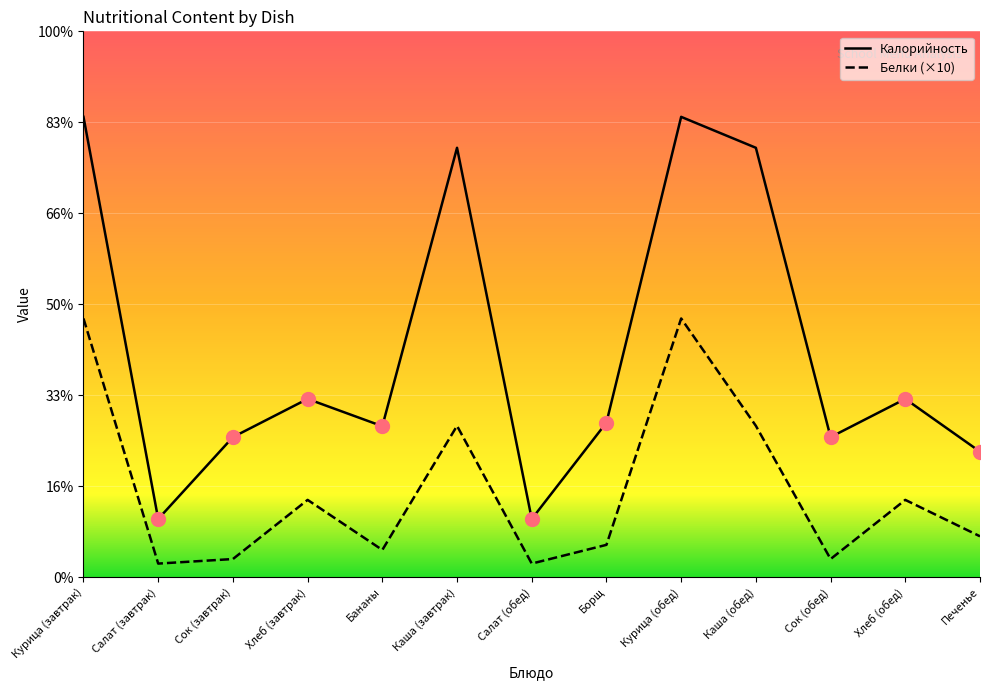

Where is the first local maximum for Белки?

Хлеб (завтрак)